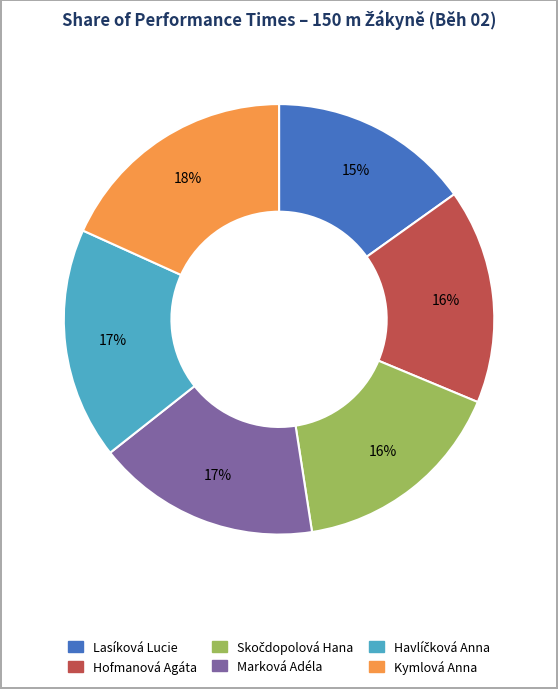

The Marková Adéla slice represents 17% of the pie. True or false?

True